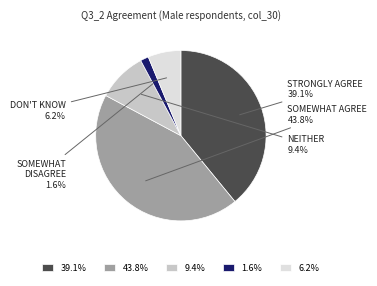

To the nearest percent, what is the difference between the largest and smallest slice percentages?

42%